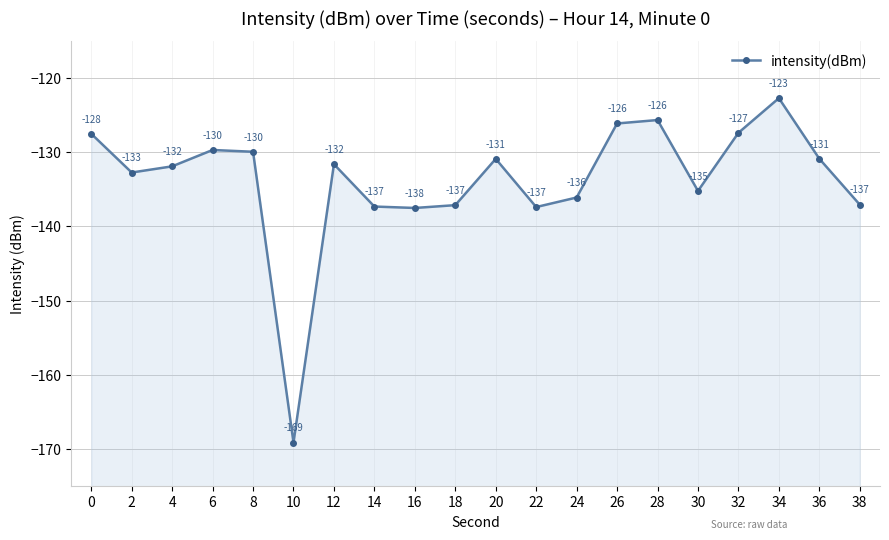

True or false: there are more than 1 points higher than both neighbors.

True